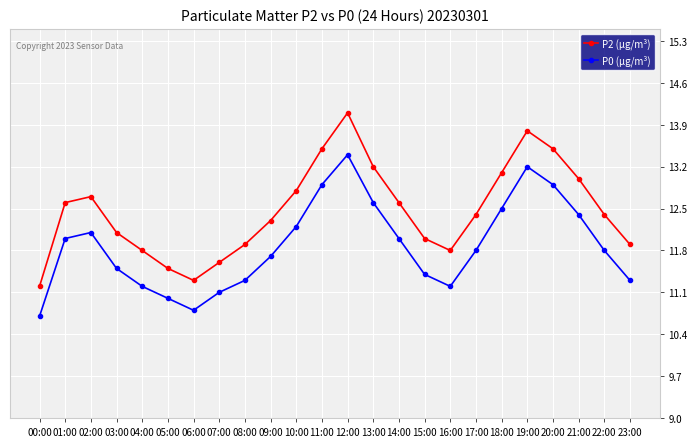

Count the number of categories in the chart.

24